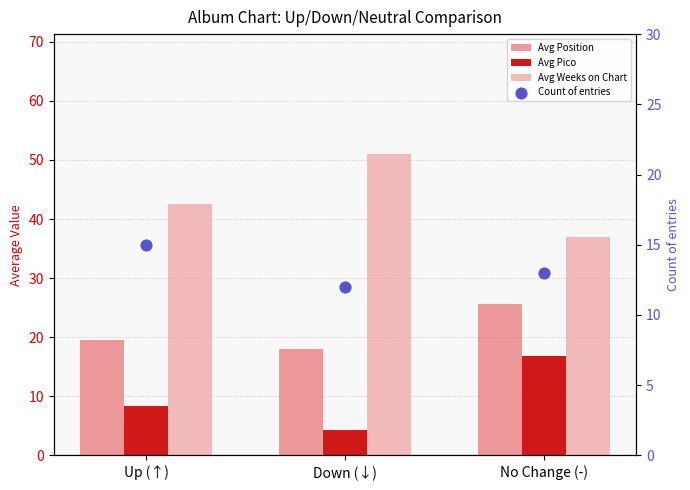

Which series contains the highest Y value?

Avg Weeks on Chart